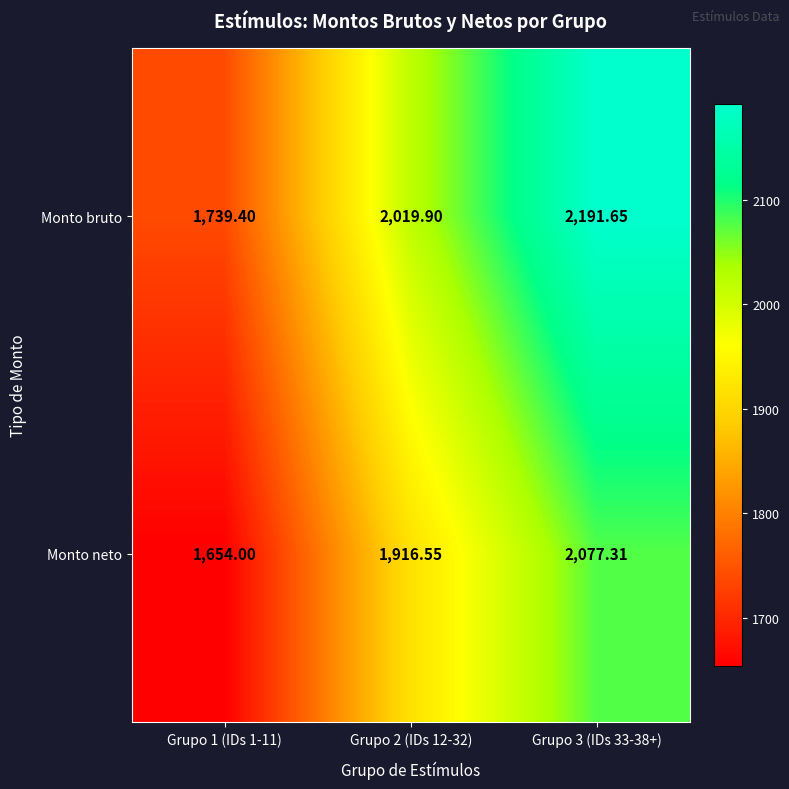

Which series has the largest total across all categories?

Monto bruto